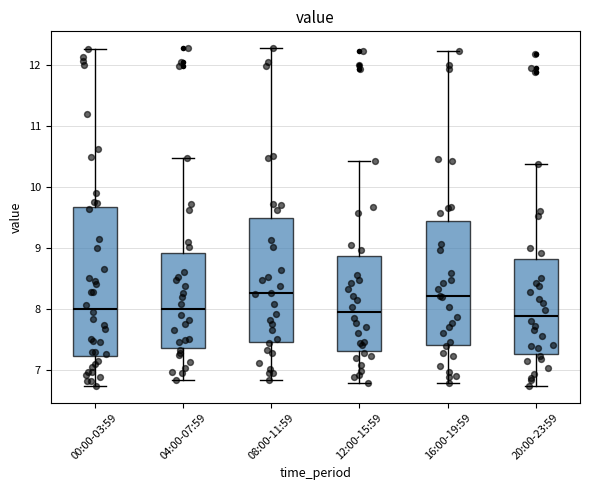

Reading left to right, read every box against the y-axis: the position of its median line, the range the box covers, and the ends of its whiskers. The values are not printed on the chart, so give them approximately, as read against the axis.

00:00-03:59: median 8.0, box 7.2 to 9.7, whiskers 6.7 to 12.3
04:00-07:59: median 8.0, box 7.4 to 8.9, whiskers 6.8 to 10.5
08:00-11:59: median 8.3, box 7.5 to 9.5, whiskers 6.8 to 12.3
12:00-15:59: median 7.9, box 7.3 to 8.9, whiskers 6.8 to 10.4
16:00-19:59: median 8.2, box 7.4 to 9.4, whiskers 6.8 to 12.2
20:00-23:59: median 7.9, box 7.3 to 8.8, whiskers 6.7 to 10.4